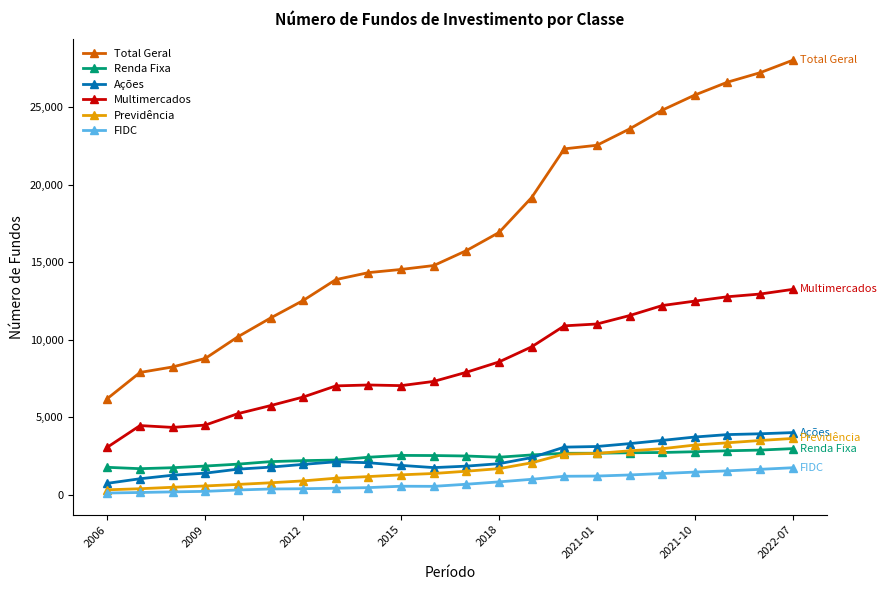

How many data points in Total Geral are less than 15752?

11